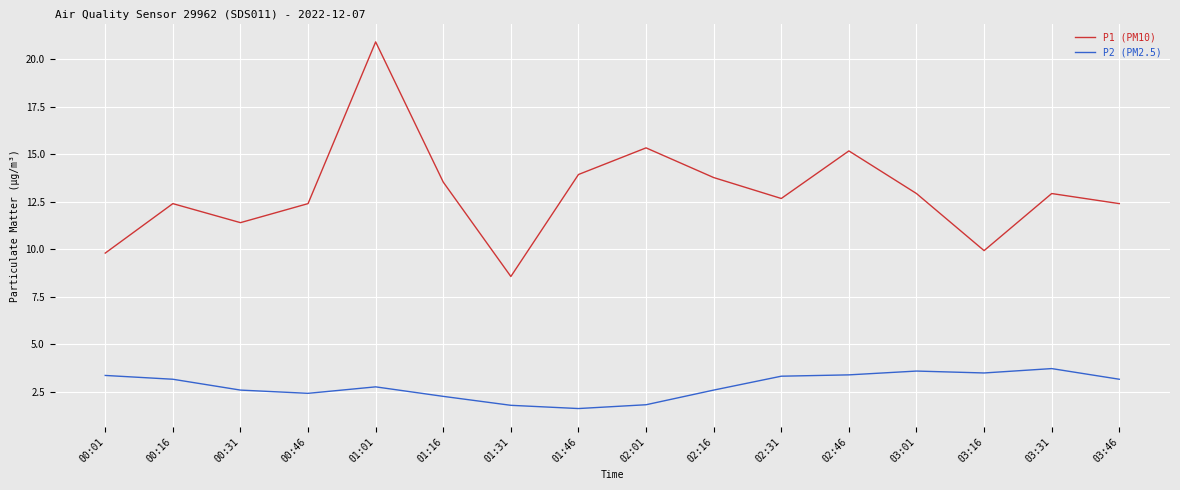

Count the number of categories in the chart.

16